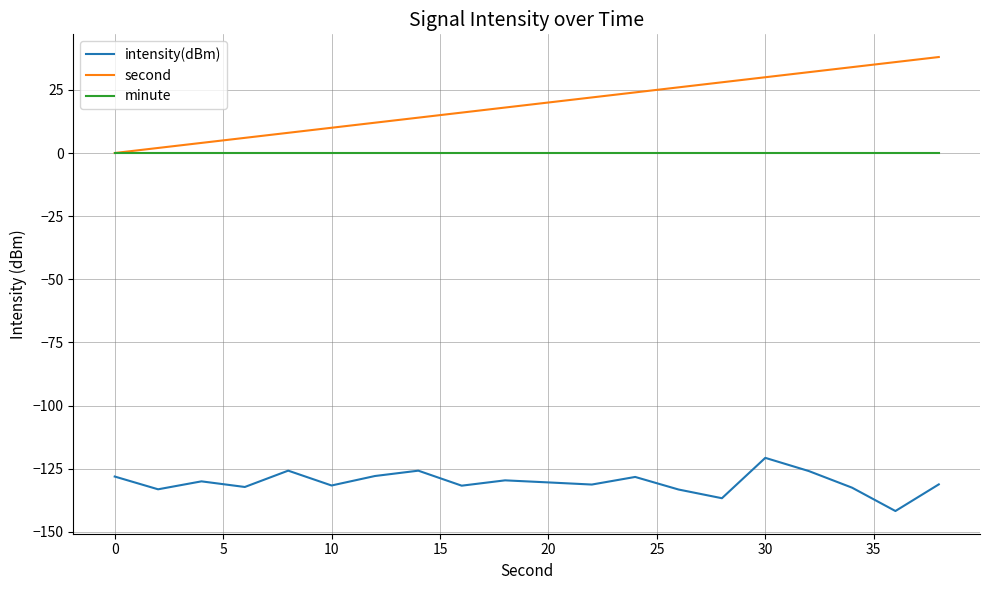

True or false: intensity(dBm) and minute intersect in this chart.

False